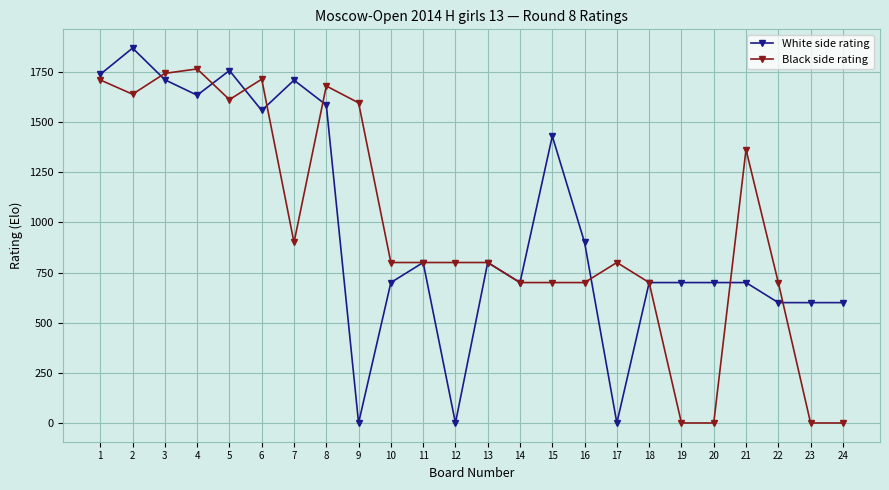

Which series has the largest range (max minus min)?

White side rating